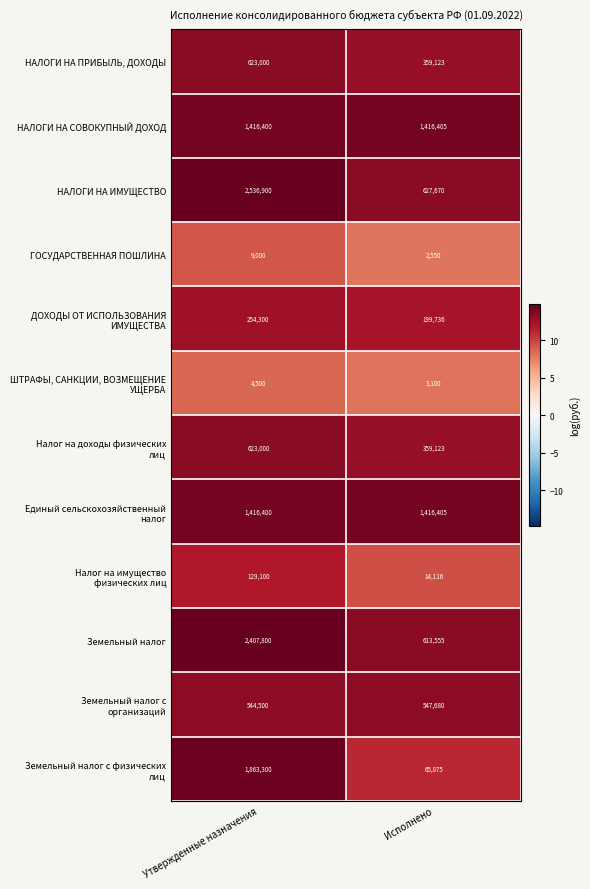

What is the spread (max minus min) of values at Исполнено?

1413855